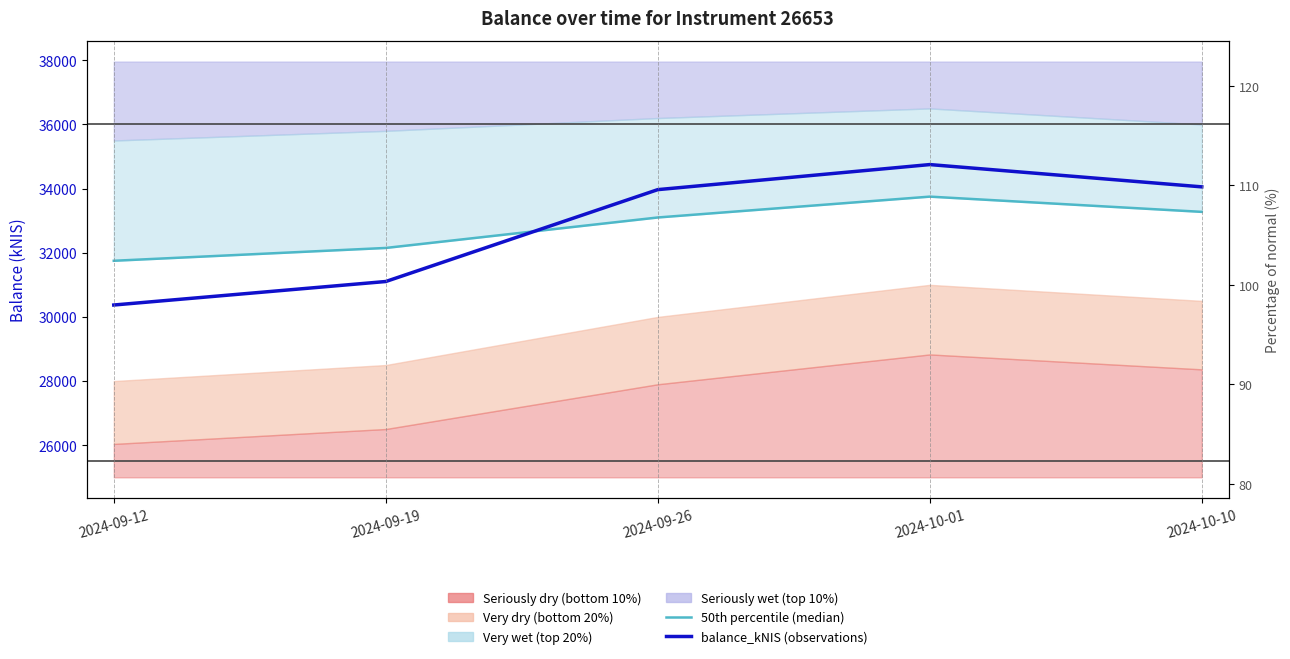

What is the difference between the maximum and minimum values in the 50th percentile (median) series?

2000.0